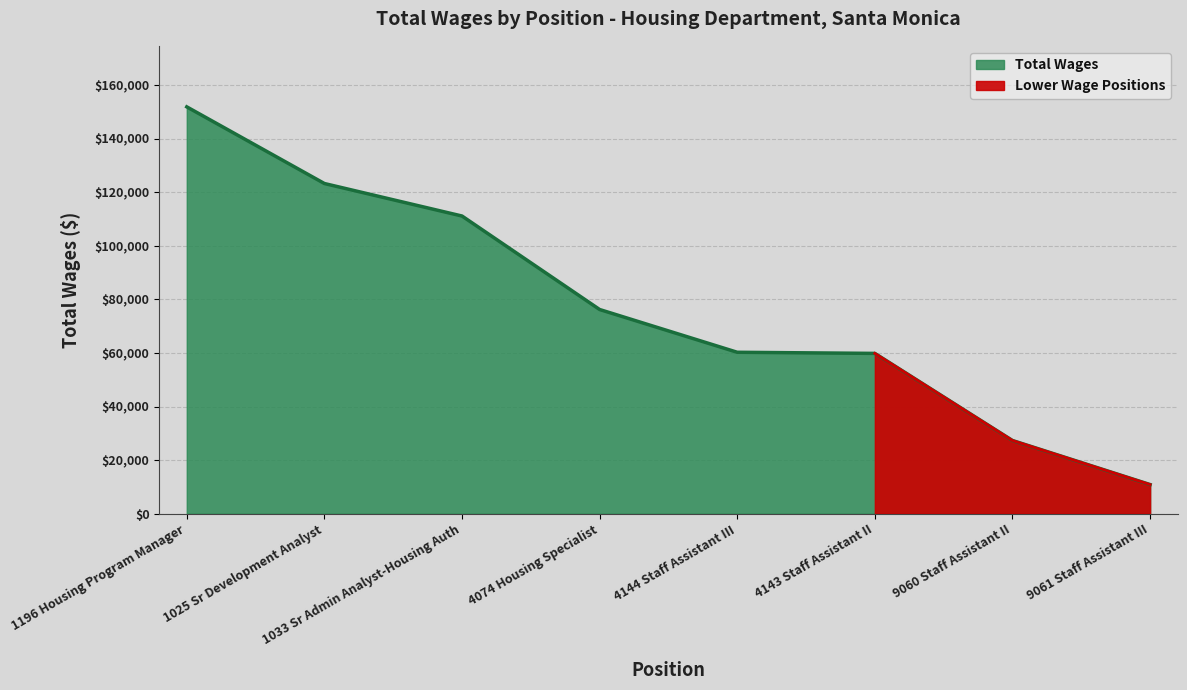

Reading right to left, what are all the values shown in this chart?

9061 Staff Assistant III=10877	9060 Staff Assistant II=27330	4143 Staff Assistant II=59855	4144 Staff Assistant III=60274	4074 Housing Specialist=76243	1033 Sr Admin Analyst-Housing Auth=111150	1025 Sr Development Analyst=123291	1196 Housing Program Manager=151912